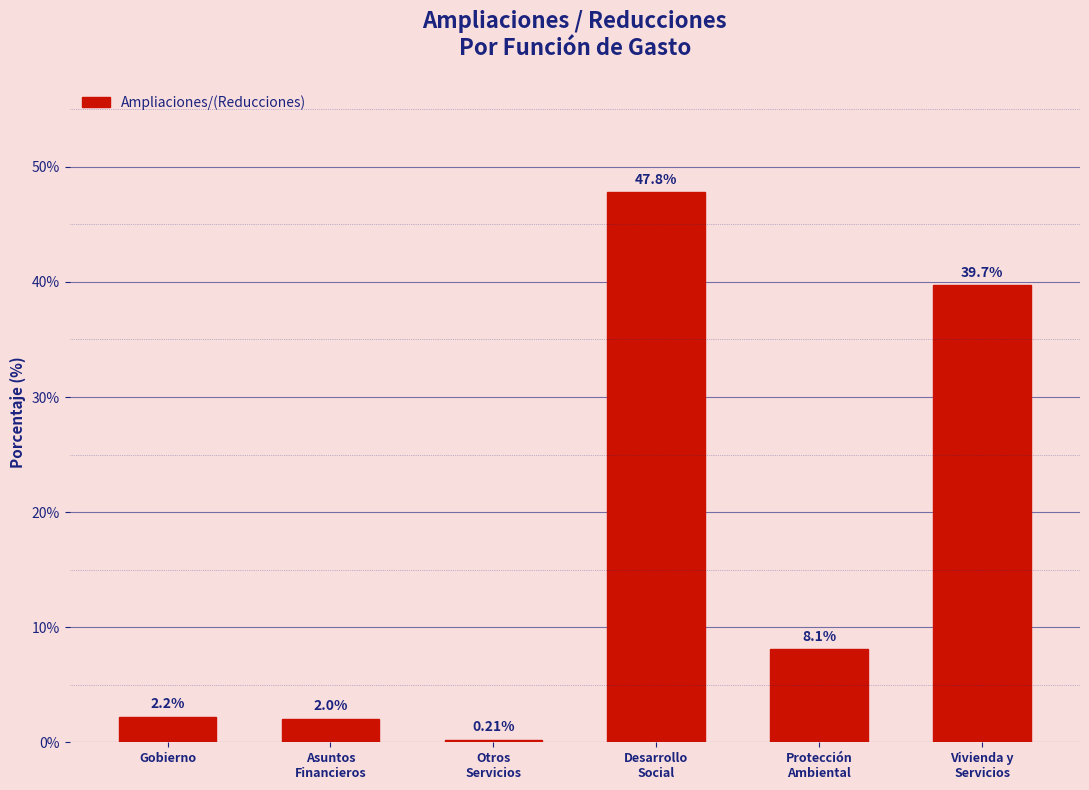

What is the difference between the maximum and minimum values?

47.6